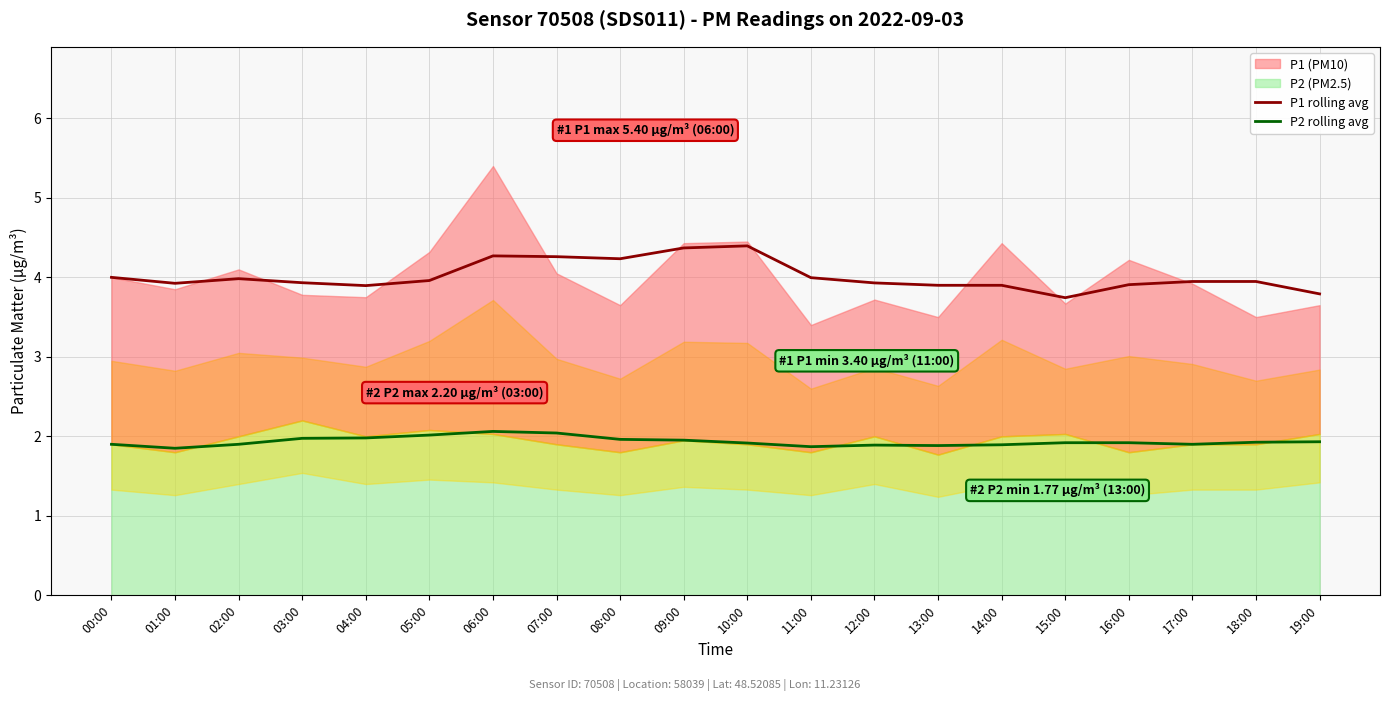

True or false: P1 rolling avg has a value of 3.9 at 14:00.

True